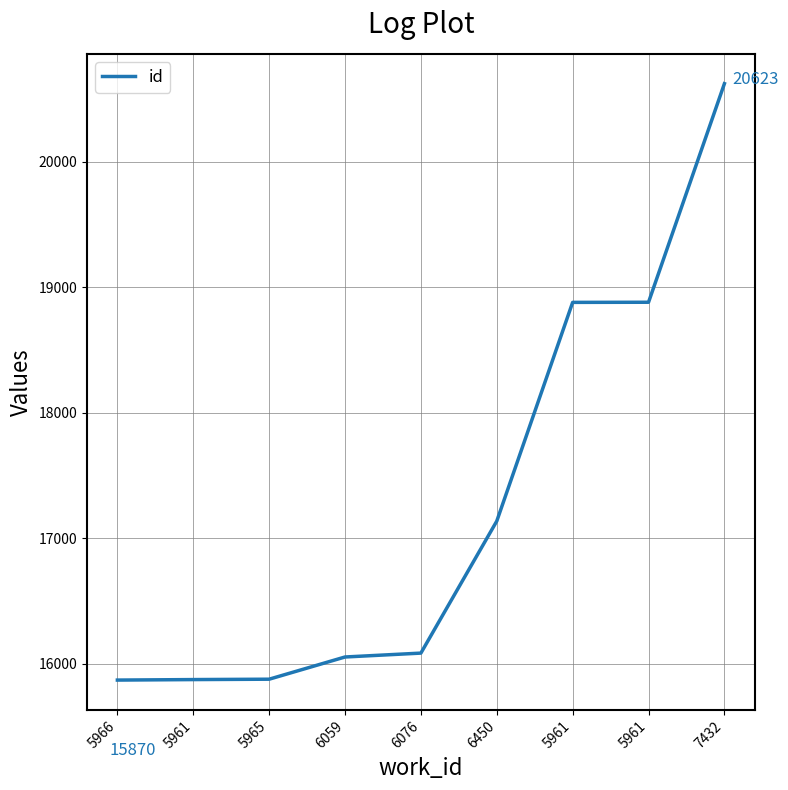

How many lines are shown in the chart?

1